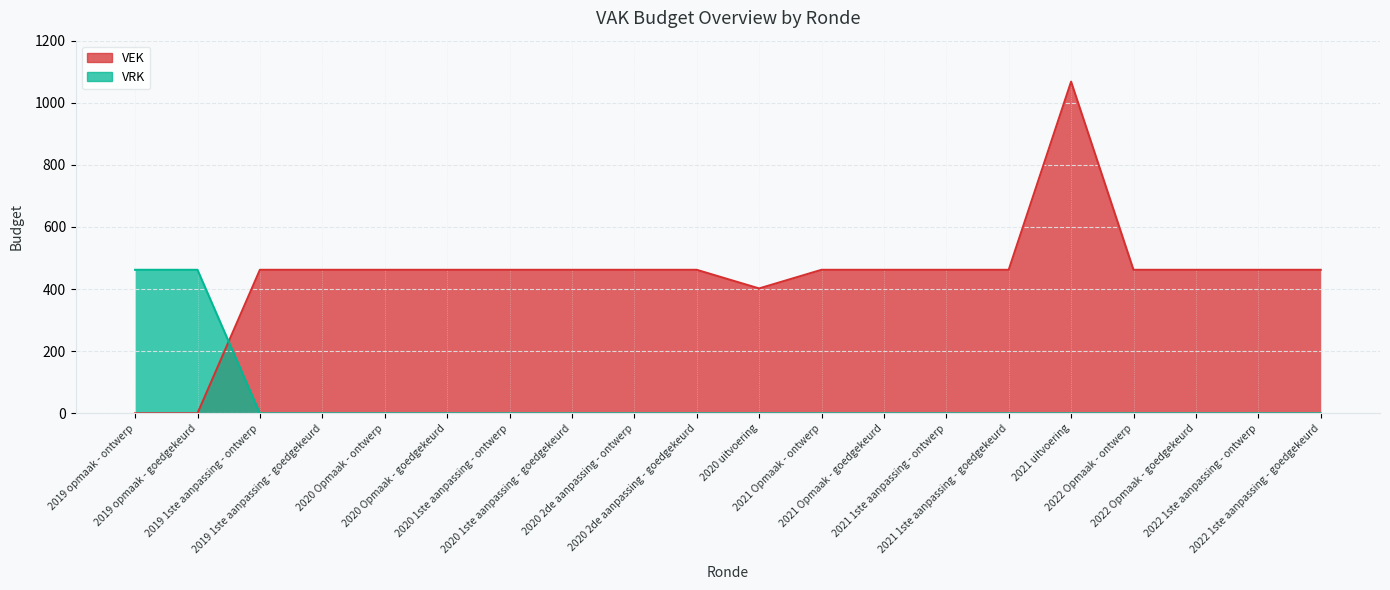

List the labels in order of VRK value, smallest first.

2019 1ste aanpassing - ontwerp, 2019 1ste aanpassing - goedgekeurd, 2020 Opmaak - ontwerp, 2020 Opmaak - goedgekeurd, 2020 1ste aanpassing - ontwerp, 2020 1ste aanpassing - goedgekeurd, 2020 2de aanpassing - ontwerp, 2020 2de aanpassing - goedgekeurd, 2020 uitvoering, 2021 Opmaak - ontwerp, 2021 Opmaak - goedgekeurd, 2021 1ste aanpassing - ontwerp, 2021 1ste aanpassing - goedgekeurd, 2021 uitvoering, 2022 Opmaak - ontwerp, 2022 Opmaak - goedgekeurd, 2022 1ste aanpassing - ontwerp, 2022 1ste aanpassing - goedgekeurd, 2019 opmaak - ontwerp, 2019 opmaak - goedgekeurd